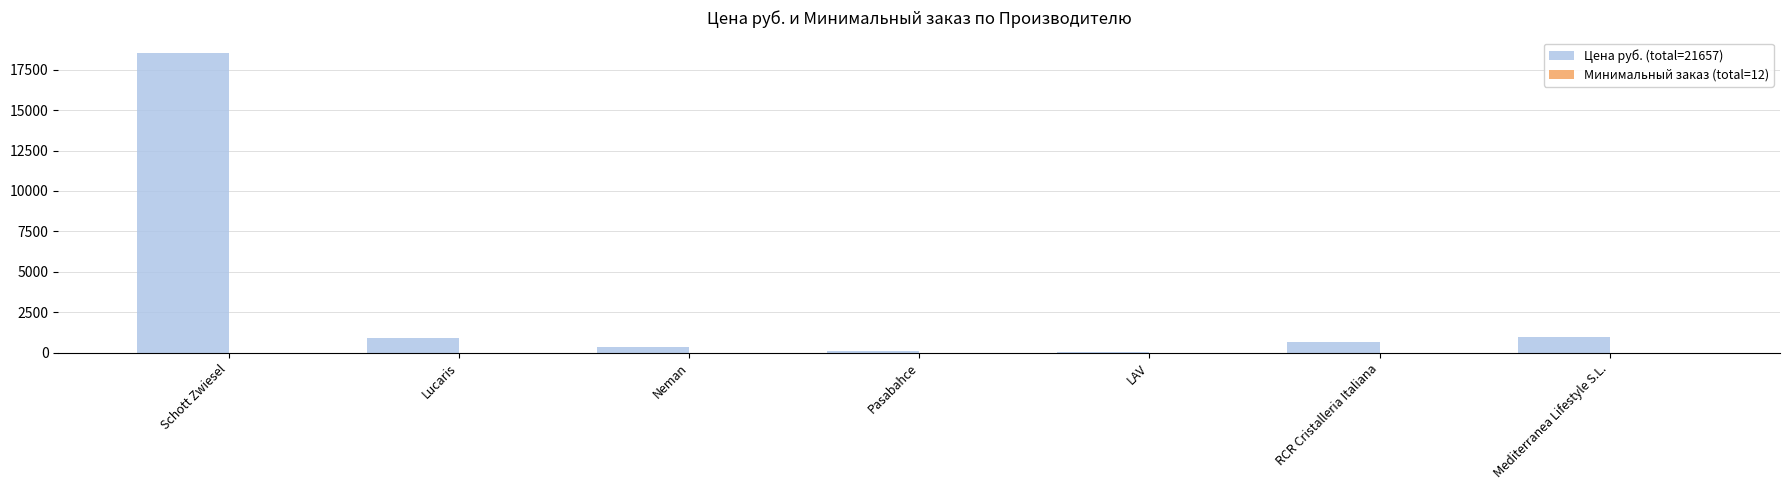

Count the number of data series in this chart.

2